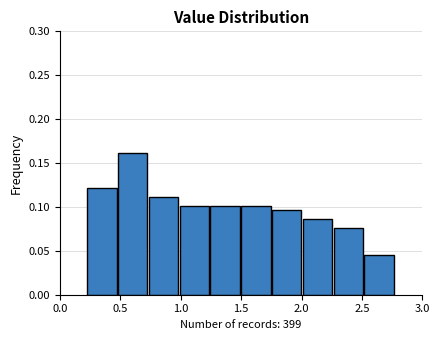

Reading left to right, transcribe this chart: for each bar, give the range it covers on the x-axis and its height. Neither the bar edges nor the heights are printed on the chart, so give them approximately, as read against the axes.

0.220 to 0.475: 0.120
0.475 to 0.730: 0.160
0.730 to 0.985: 0.110
0.985 to 1.240: 0.100
1.240 to 1.495: 0.100
1.495 to 1.750: 0.100
1.750 to 2.005: 0.095
2.005 to 2.260: 0.085
2.260 to 2.515: 0.075
2.515 to 2.770: 0.045